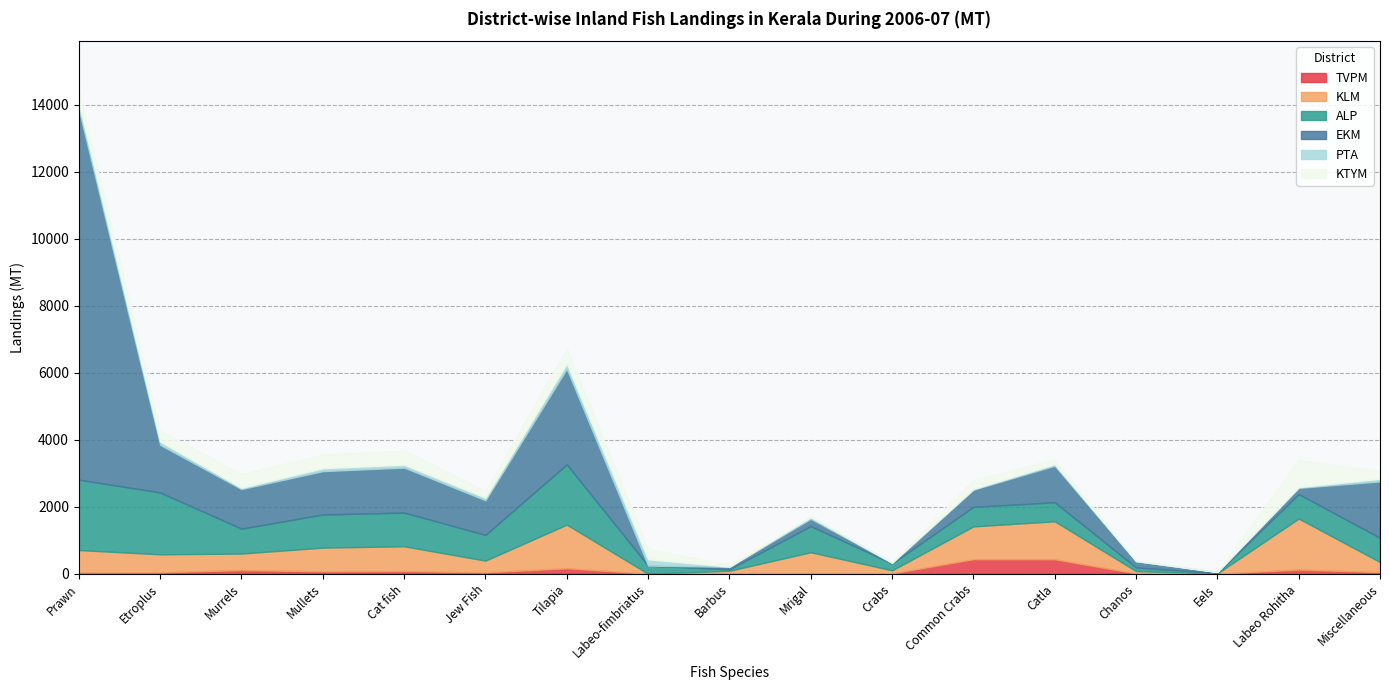

What is the difference between the PTA values at Eels and Labeo-fimbriatus?

188